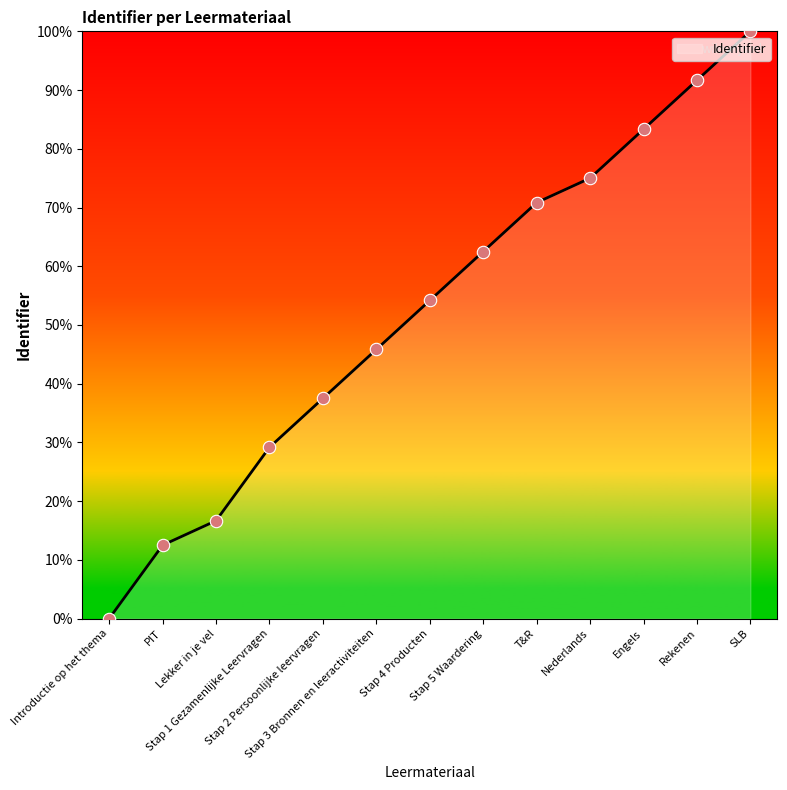

Approximately how many times larger is the value at Nederlands compared to Stap 5 Waardering?

1.2